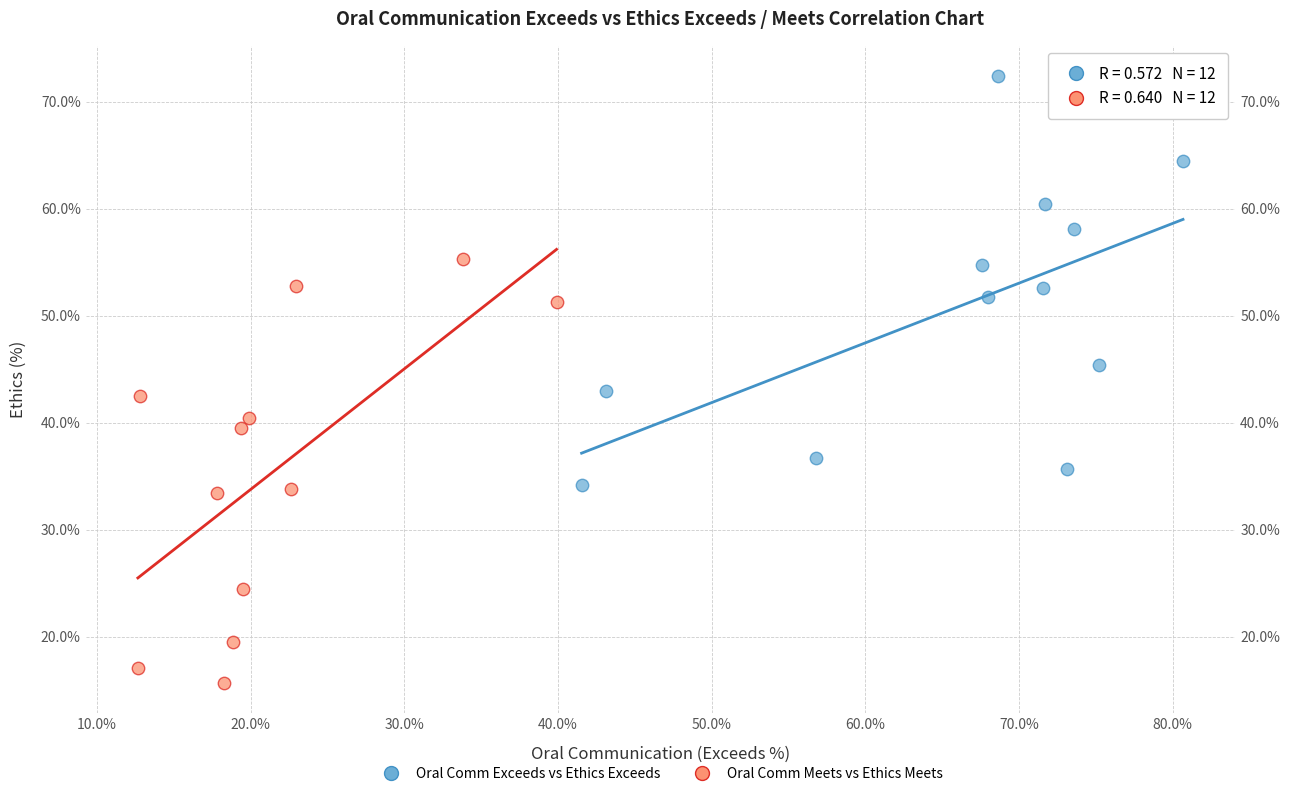

Which series contains the highest Y value?

Oral Comm Exceeds vs Ethics Exceeds